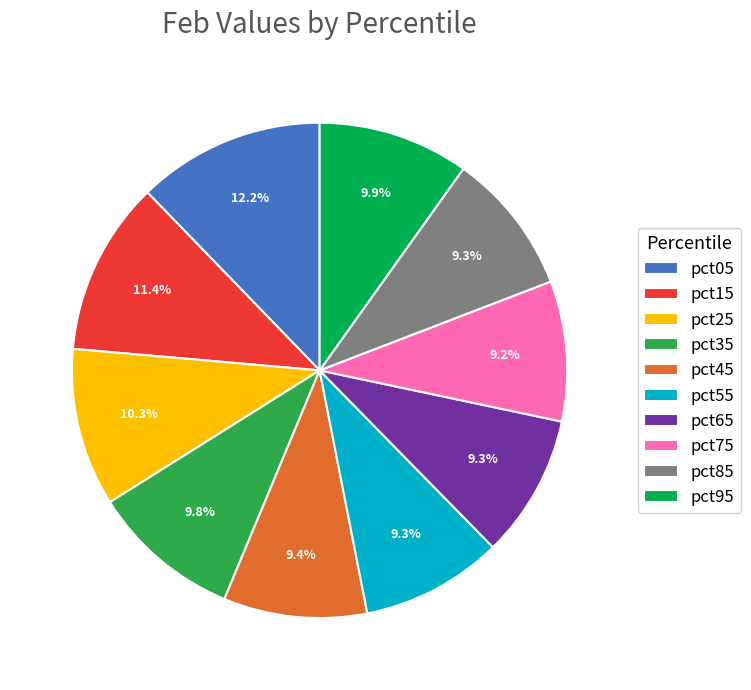

How many segments does this pie chart have?

10